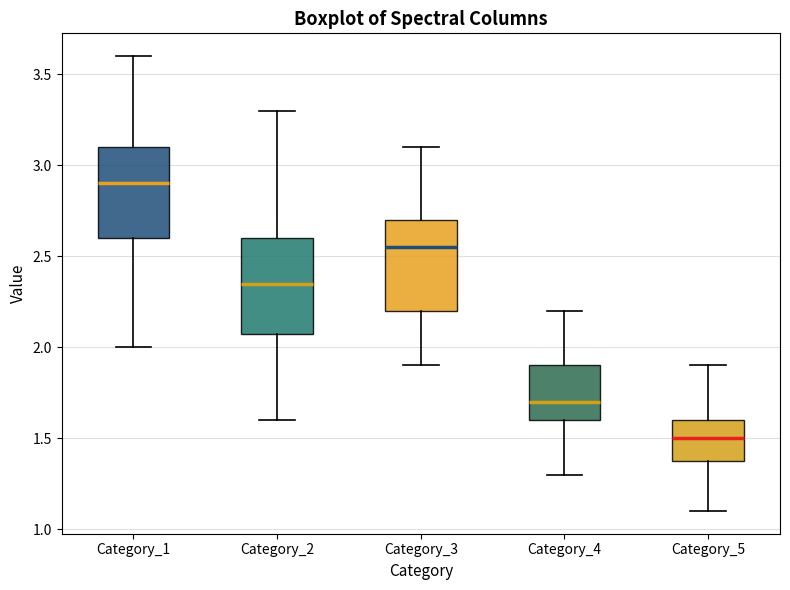

Reading left to right, read every box against the y-axis: the position of its median line, the range the box covers, and the ends of its whiskers. The values are not printed on the chart, so give them approximately, as read against the axis.

Category_1: median 2.90, box 2.60 to 3.10, whiskers 2.00 to 3.60
Category_2: median 2.35, box 2.10 to 2.60, whiskers 1.60 to 3.30
Category_3: median 2.55, box 2.20 to 2.70, whiskers 1.90 to 3.10
Category_4: median 1.70, box 1.60 to 1.90, whiskers 1.30 to 2.20
Category_5: median 1.50, box 1.40 to 1.60, whiskers 1.10 to 1.90